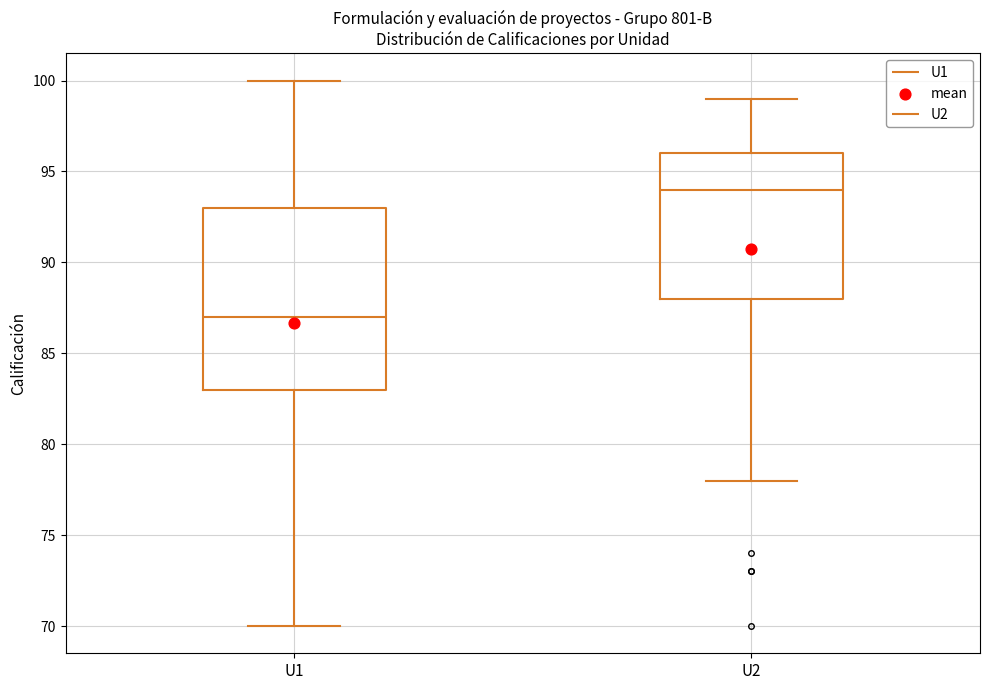

Where does the lower whisker of the box for U1 end on the y-axis? The values are not printed on the chart, so give them approximately, as read against the axis.

70